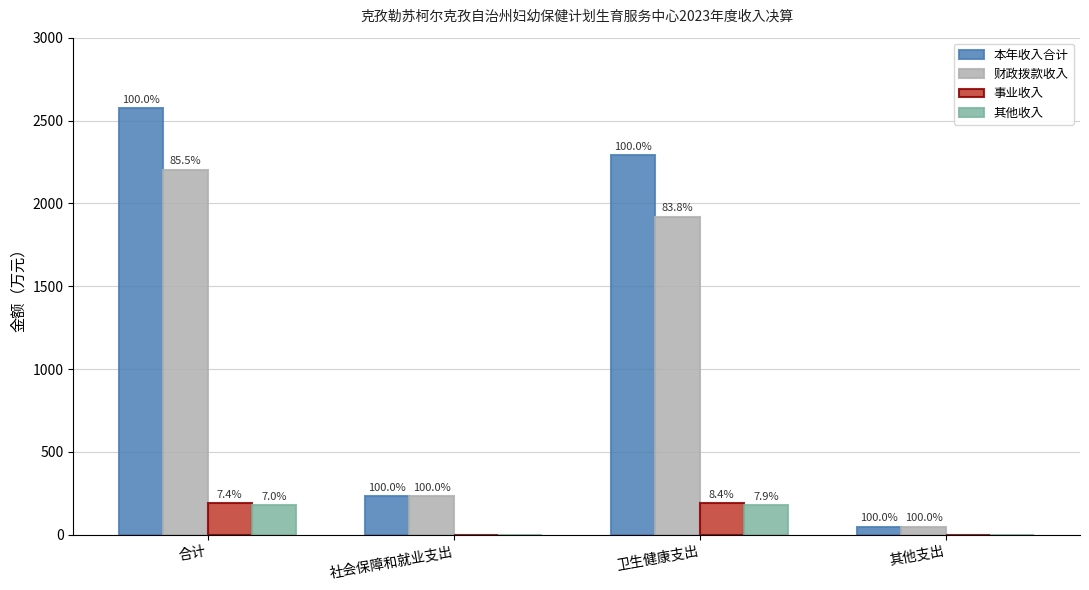

What is the maximum value shown in the chart?

2575.7